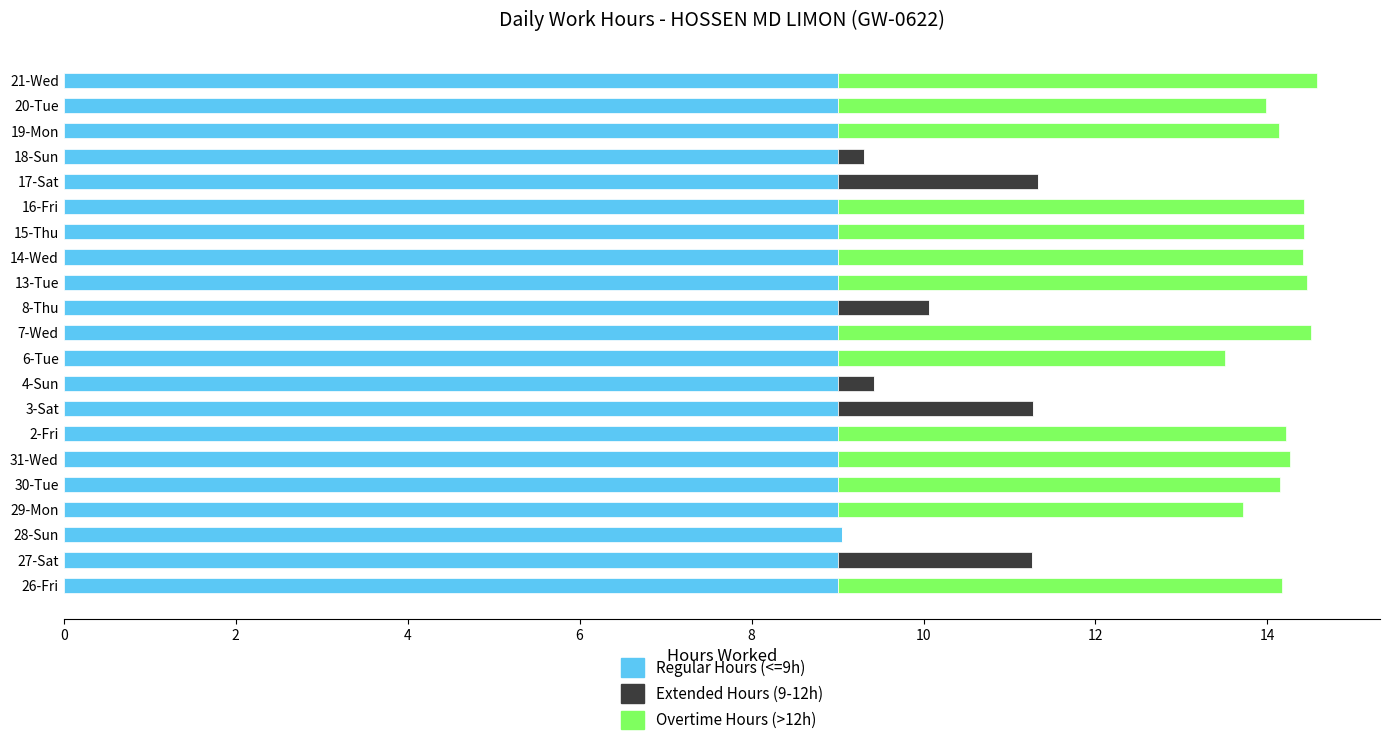

What is the total value across all series at 2-Fri?

14.2